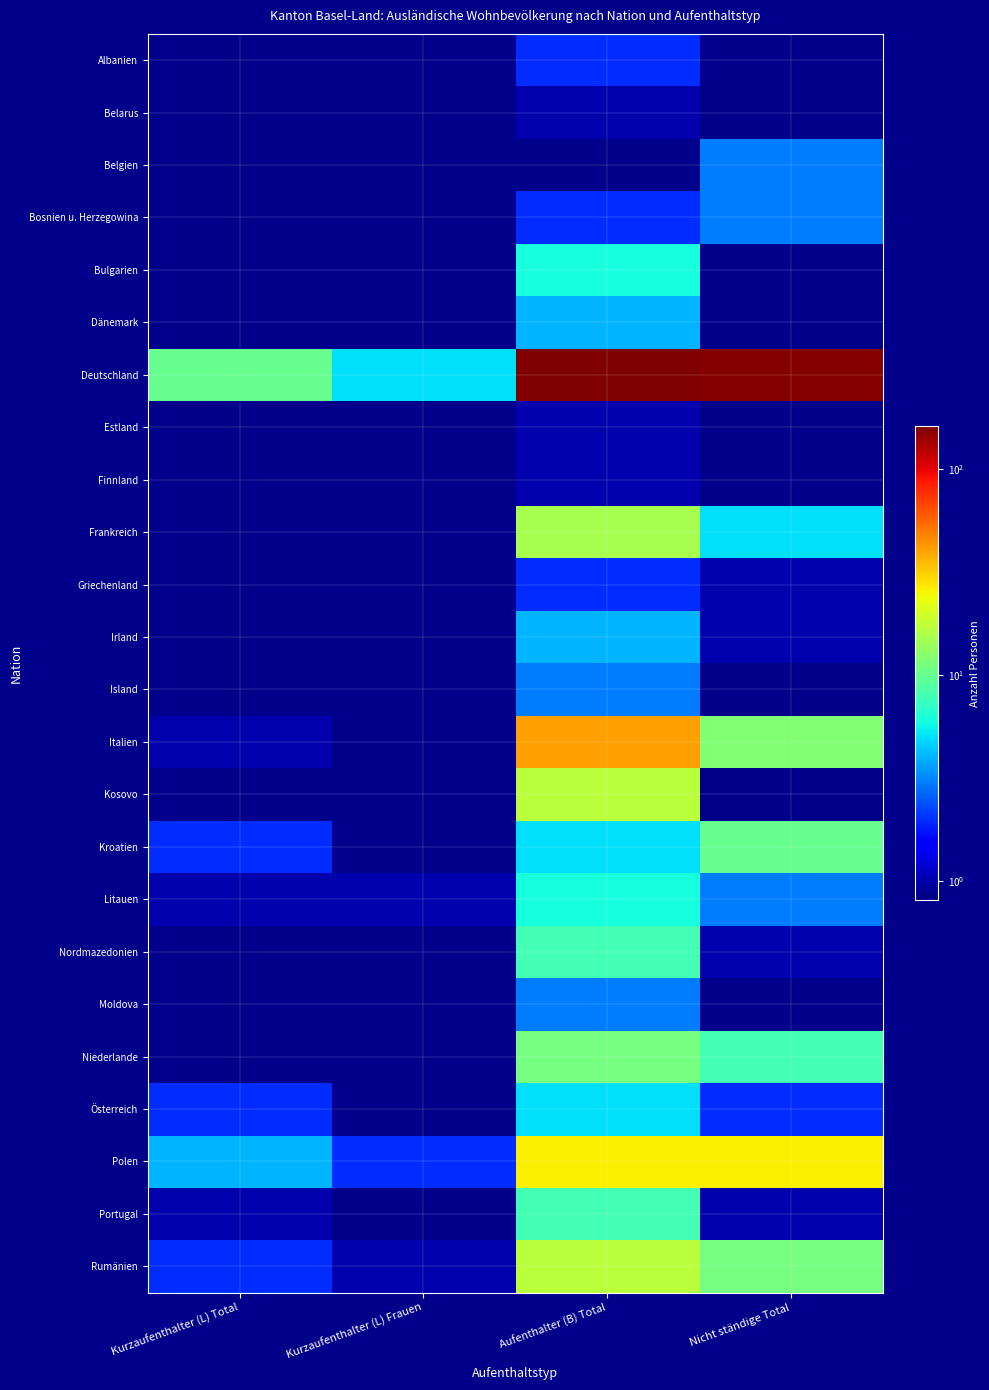

At which category does the chart reach its peak across all series?

Aufenthalter (B) Total